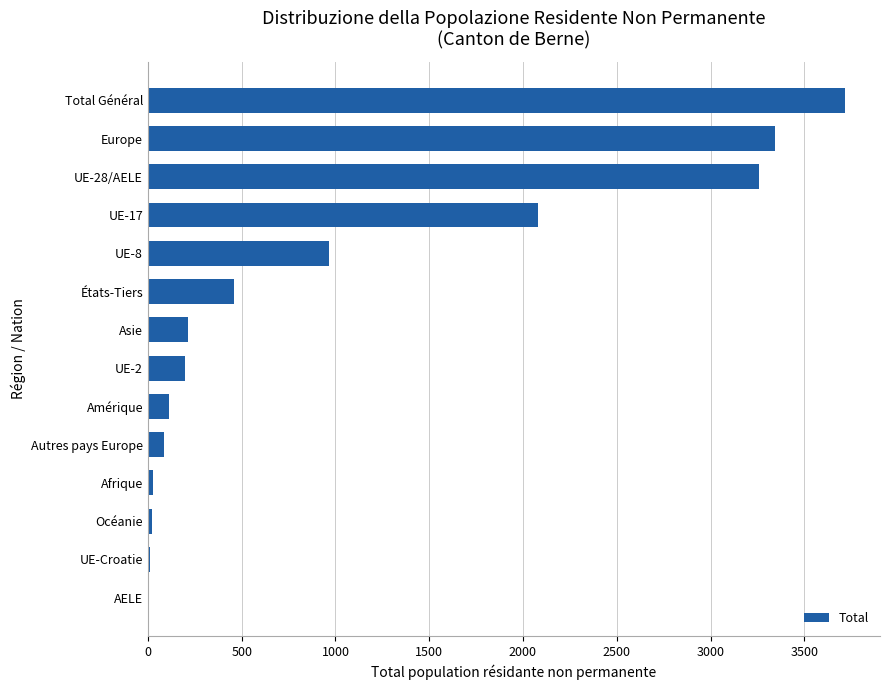

Is it true that the value at UE-17 is 2081?

True